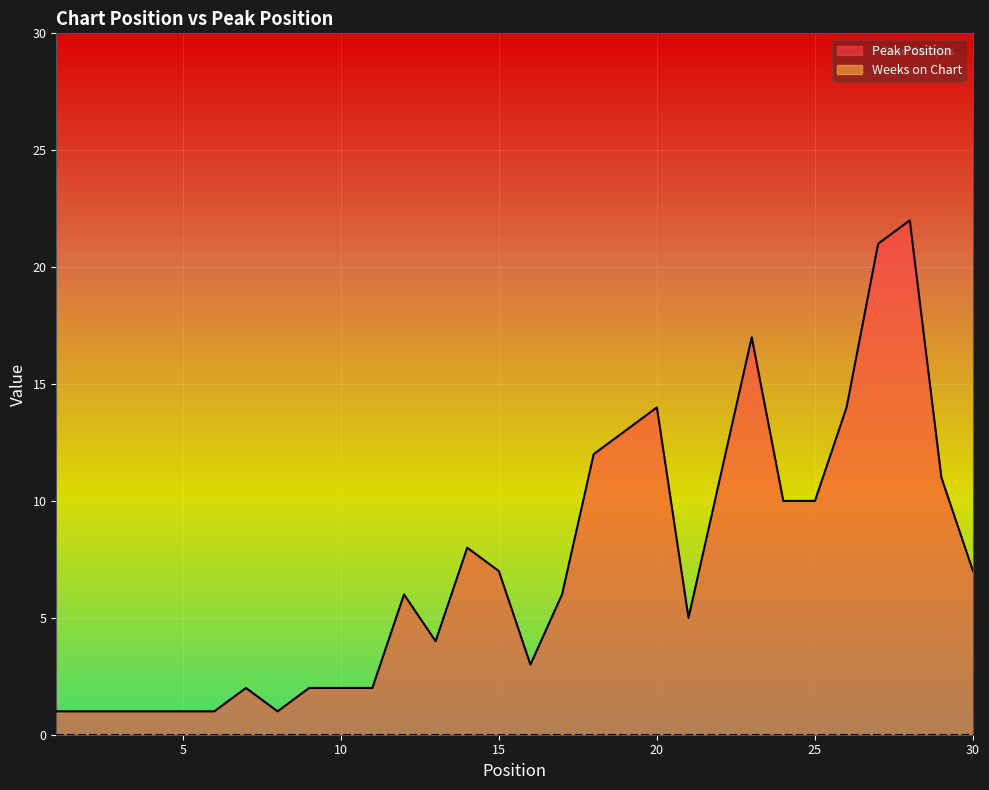

Reading left to right, what are all the values shown in this chart?

1=1	2=1	3=1	4=1	5=1	6=1	7=2	8=1	9=2	10=2	11=2	12=6	13=4	14=8	15=7	16=3	17=6	18=12	19=13	20=14	21=5	22=11	23=17	24=10	25=10	26=14	27=21	28=22	29=11	30=7